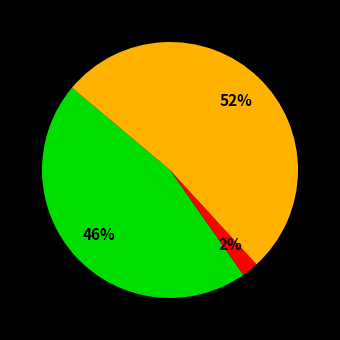

To the nearest percent, what is the difference between the largest and smallest slice percentages?

50%